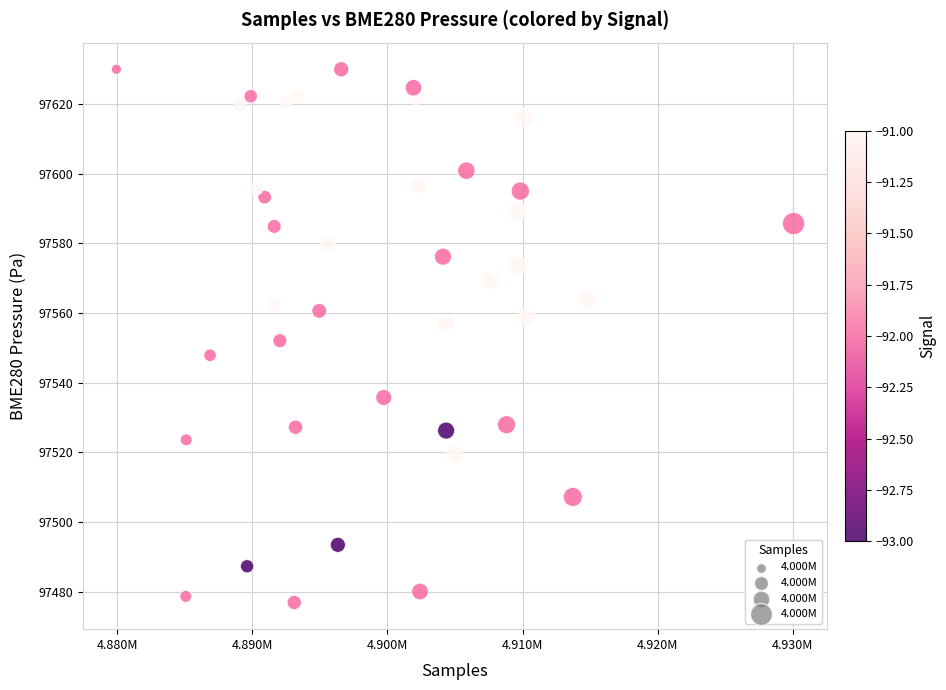

What is the range of X values (max minus min)?

50151.0